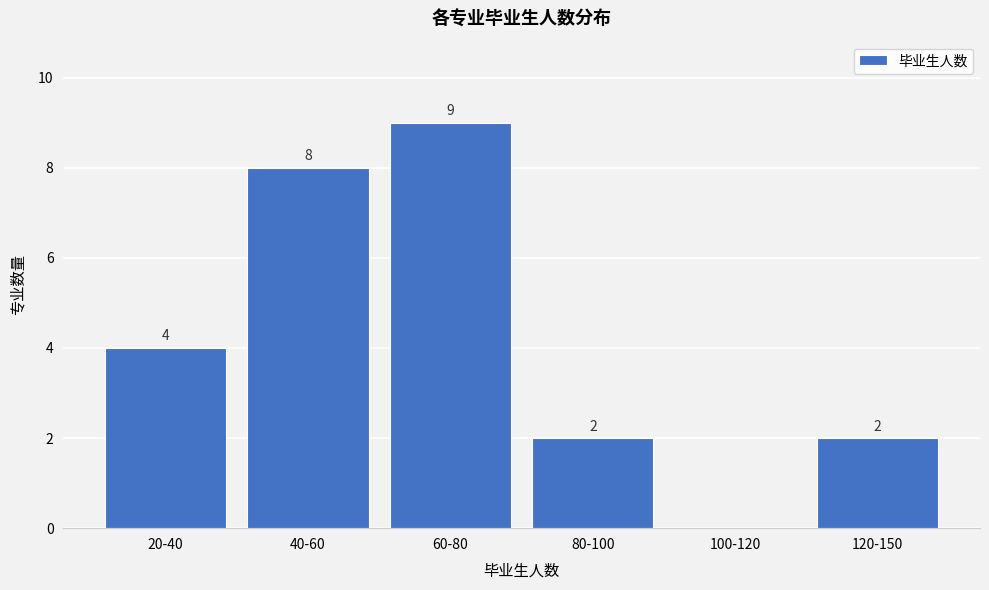

Reading right to left, transcribe all the data shown in this chart.

120-150=2	100-120=0	80-100=2	60-80=9	40-60=8	20-40=4